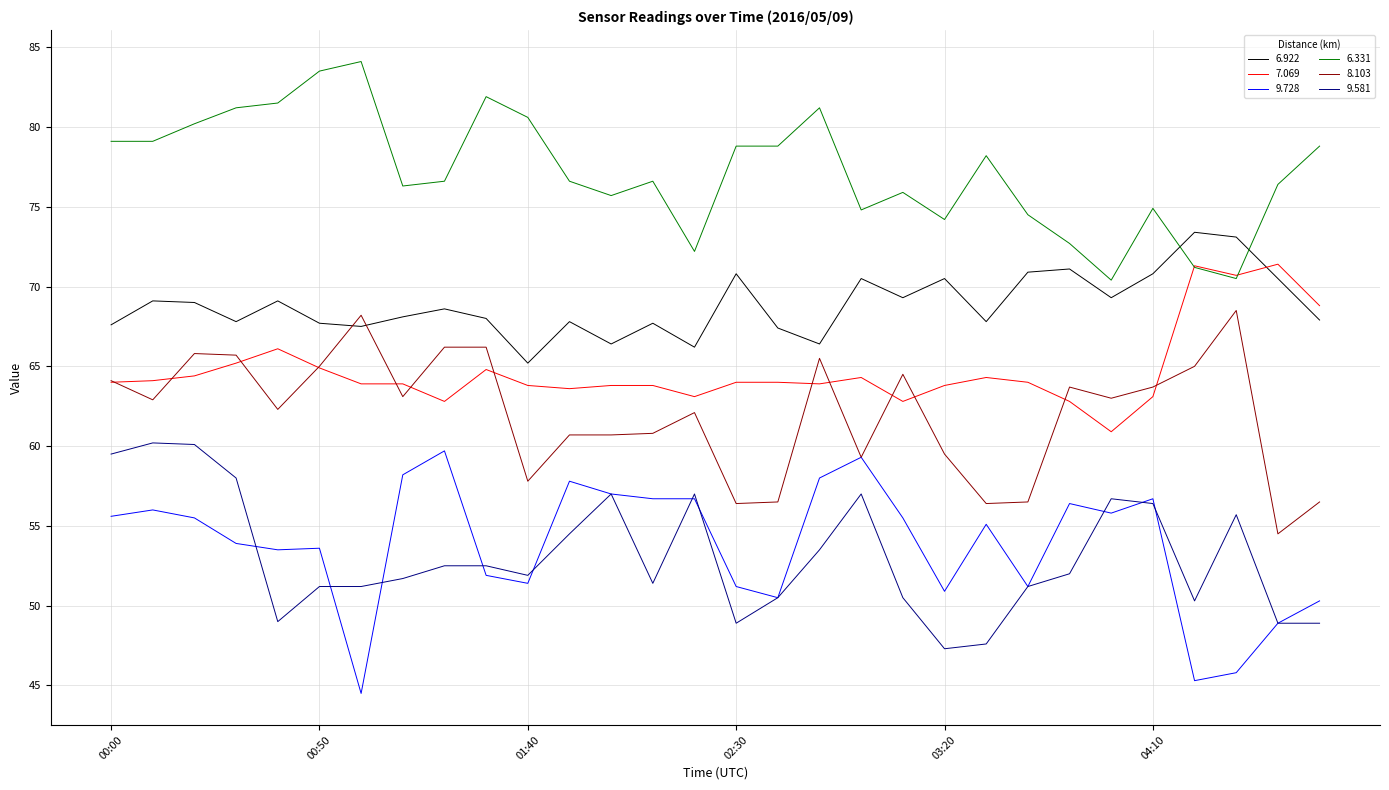

Which series has the largest total across all categories?

6.331